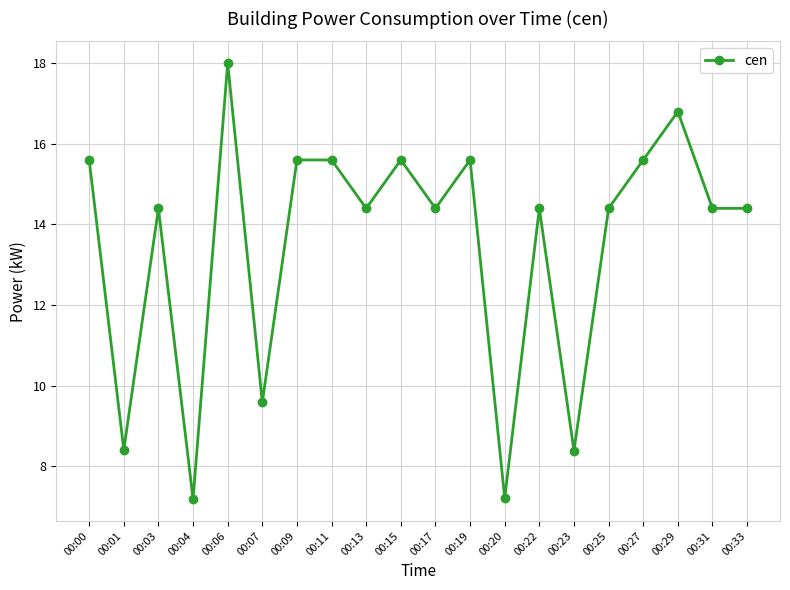

Reading right to left, list all the values displayed in this chart.

00:33=14.4	00:31=14.4	00:29=16.8	00:27=15.6	00:25=14.4	00:23=8.4	00:22=14.4	00:20=7.2	00:19=15.6	00:17=14.4	00:15=15.6	00:13=14.4	00:11=15.6	00:09=15.6	00:07=9.6	00:06=18.0	00:04=7.2	00:03=14.4	00:01=8.4	00:00=15.6